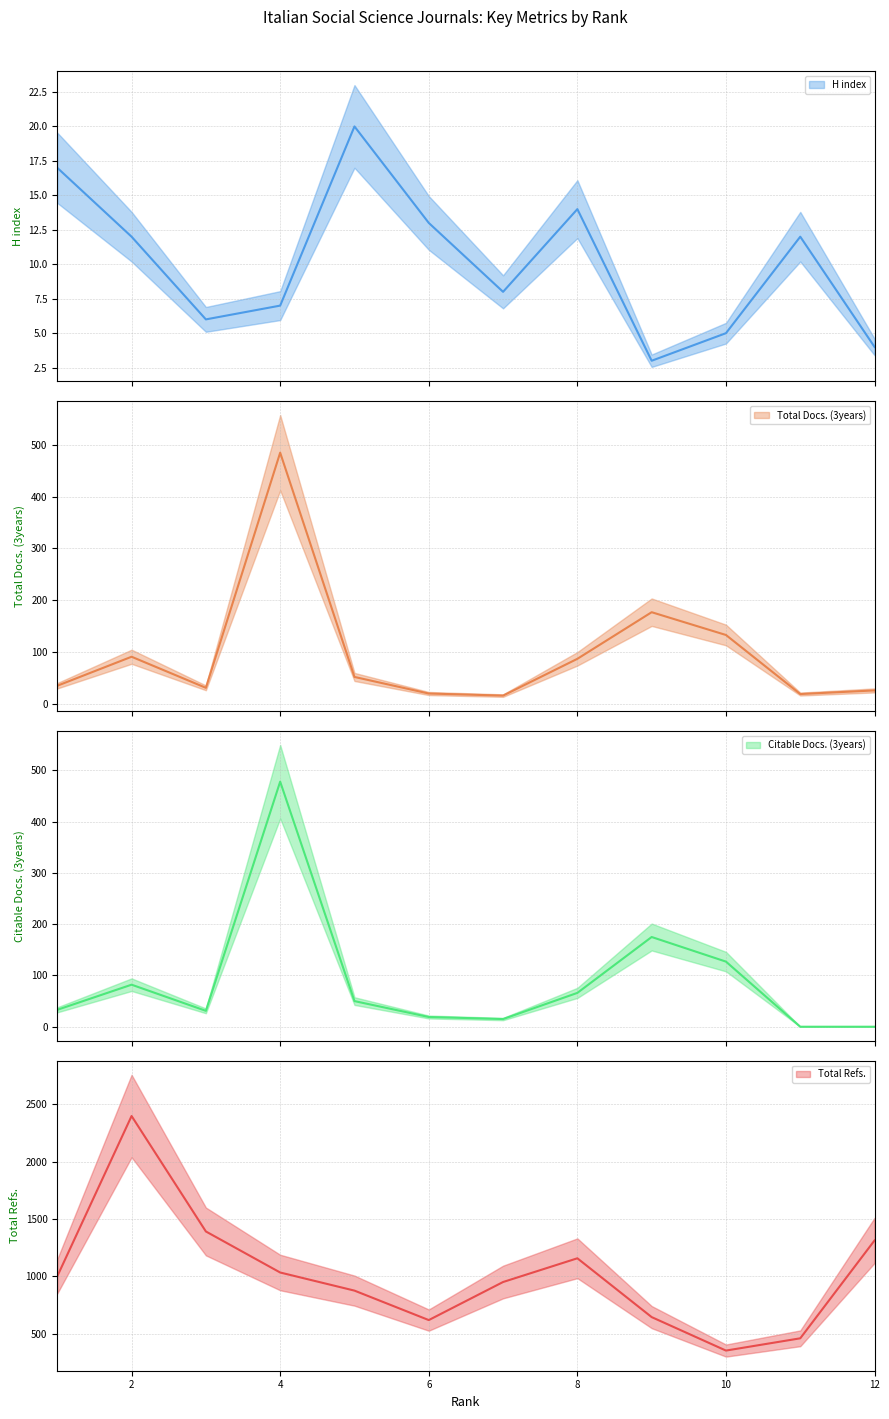

Which series has the largest total across all categories?

Total Refs.